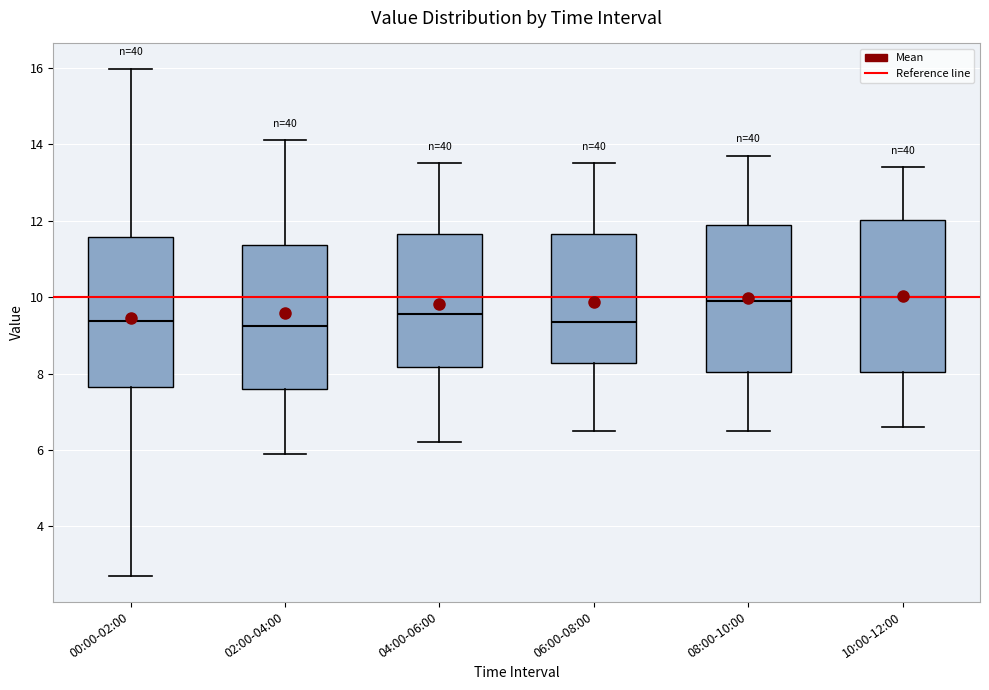

Where does the median line of the box for 08:00-10:00 sit on the y-axis? The values are not printed on the chart, so give them approximately, as read against the axis.

10.0